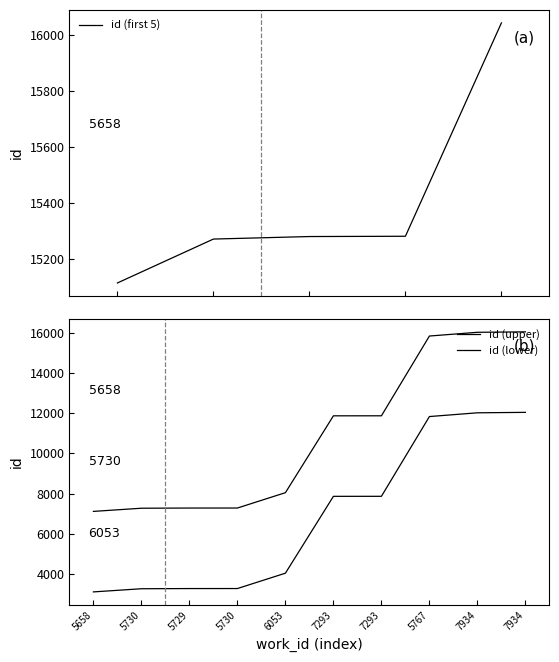

Rank the categories by value from highest to lowest.

7934, 7934, 5767, 7293, 7293, 6053, 5730, 5729, 5730, 5658